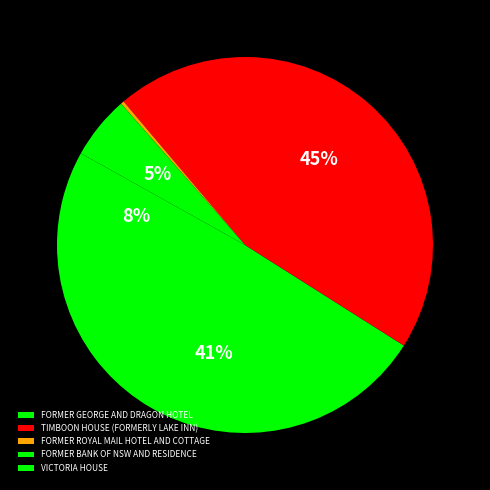

To the nearest percent, what is the difference between the FORMER GEORGE AND DRAGON HOTEL and VICTORIA HOUSE slice percentages?

33%